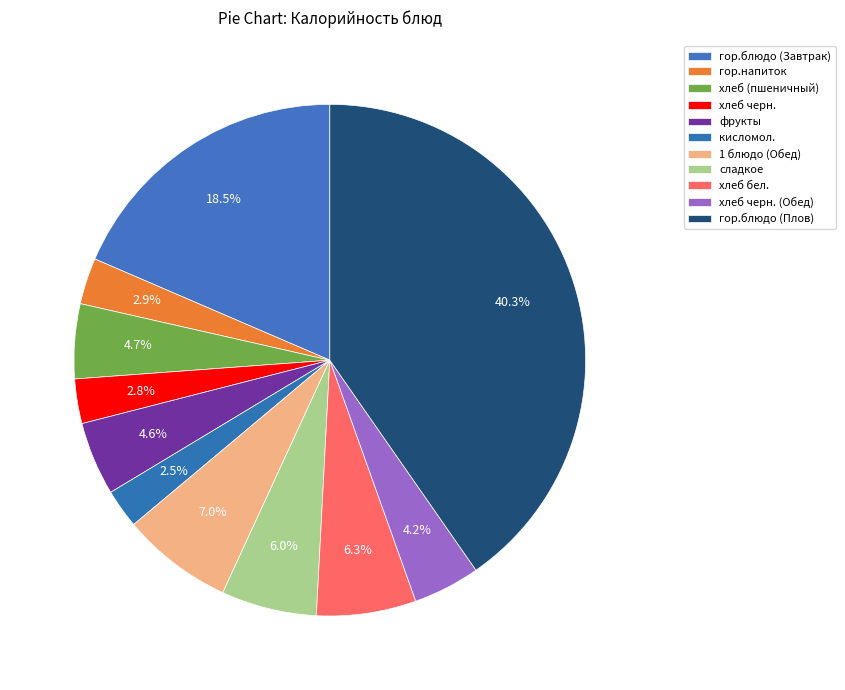

What percentage is the 1 блюдо (Обед) slice, to the nearest percent?

7%